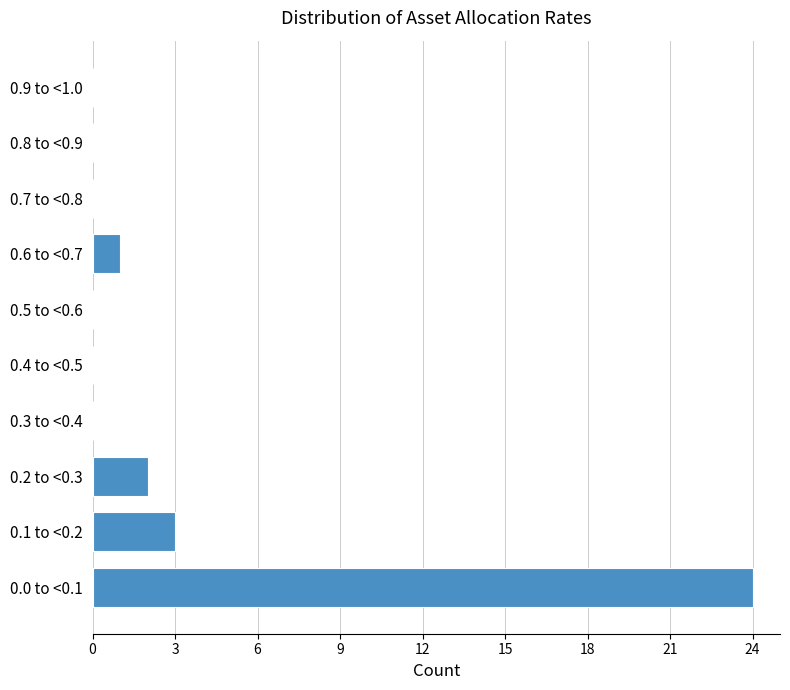

Reading bottom to top, transcribe all the data shown in this chart.

0.0 to <0.1=24	0.1 to <0.2=3	0.2 to <0.3=2	0.3 to <0.4=0	0.4 to <0.5=0	0.5 to <0.6=0	0.6 to <0.7=1	0.7 to <0.8=0	0.8 to <0.9=0	0.9 to <1.0=0